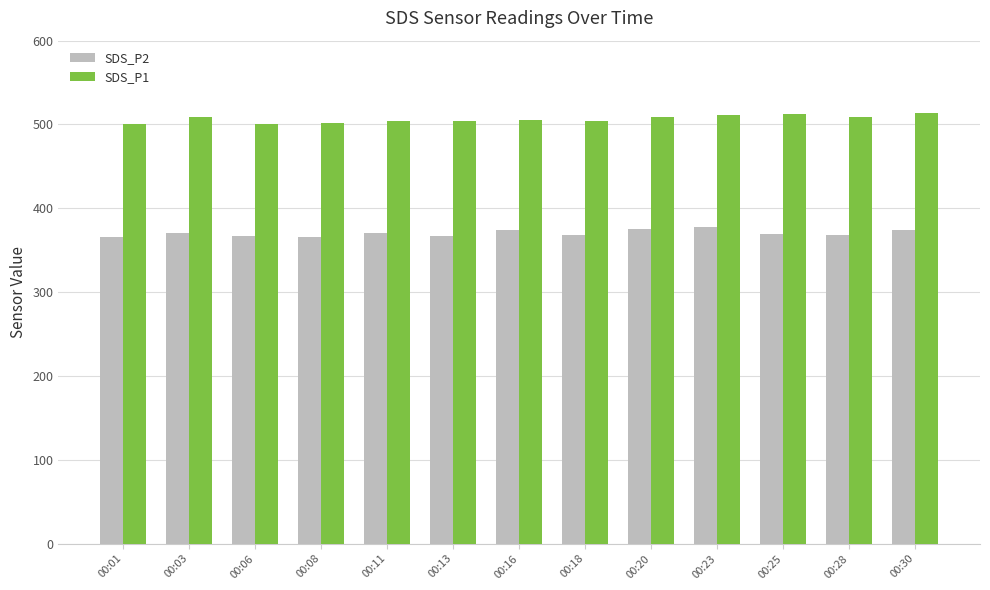

At 00:08, list the series in order from largest to smallest.

SDS_P1, SDS_P2